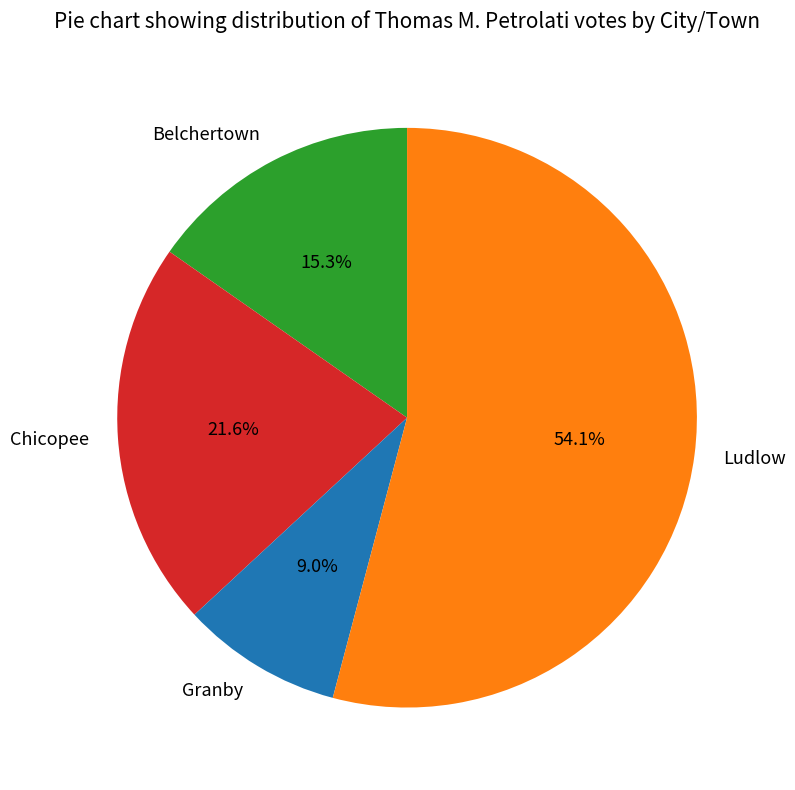

Count the number of slices in the pie.

4